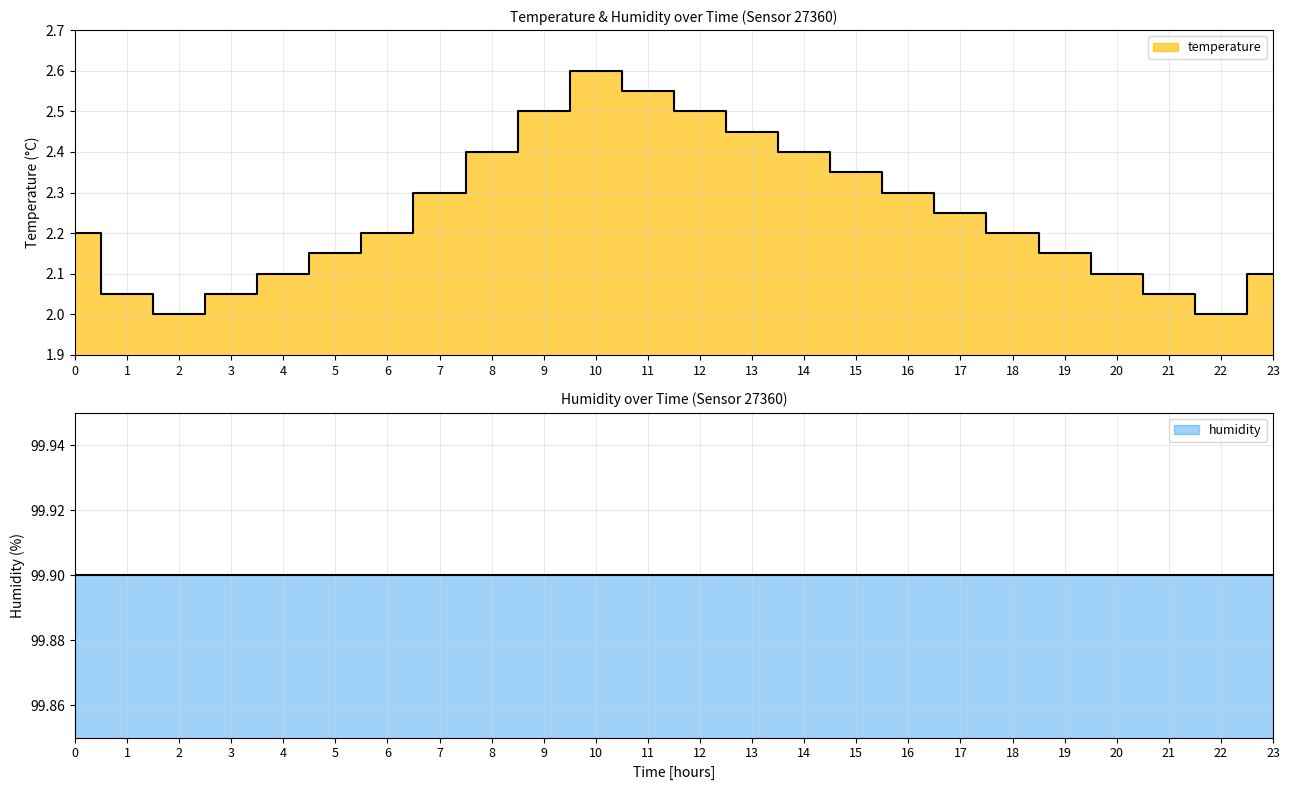

Read the value at 21.

2.0